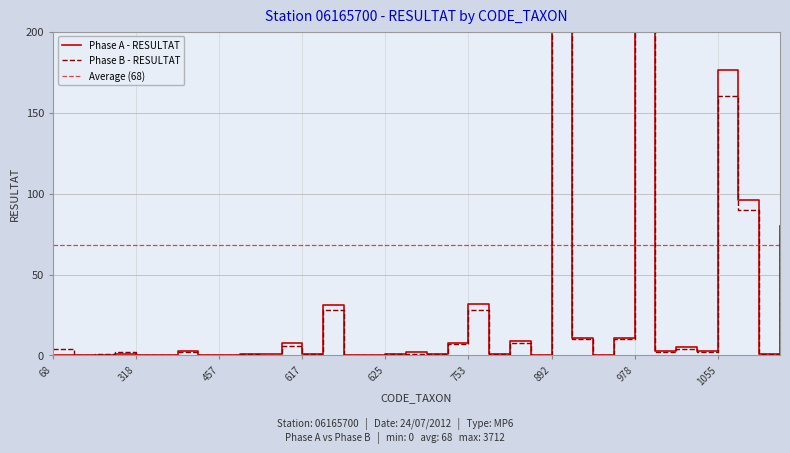

Is it true that Phase A - RESULTAT equals 18 at 3170?

False